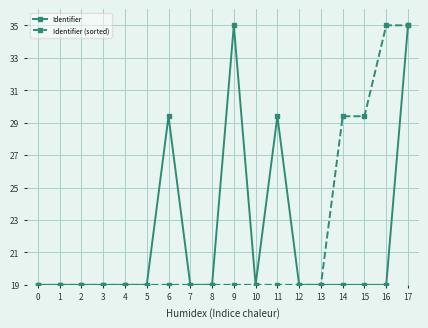

The Identifier (sorted) series shows 31.9 at 13. True or false?

False